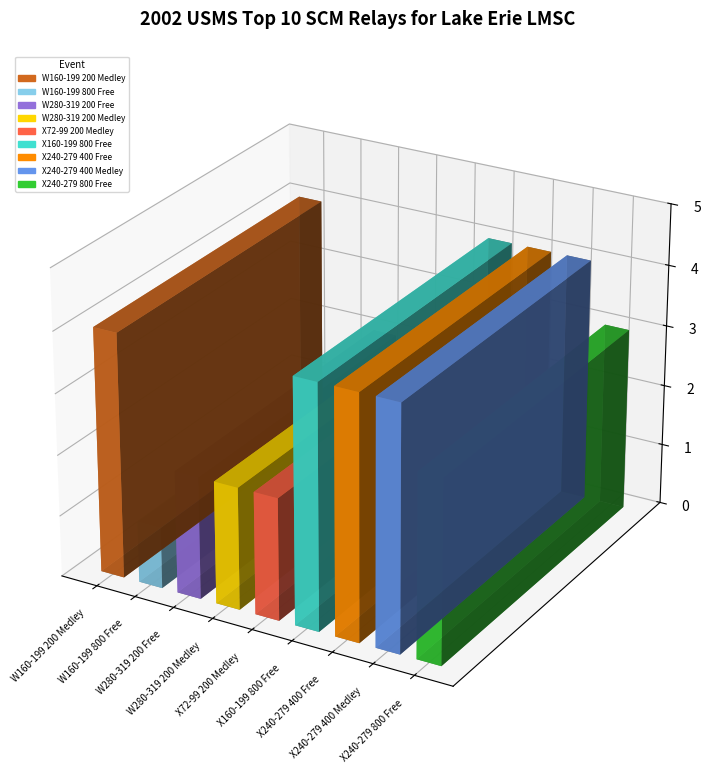

Which has a higher value, X240-279 400 Medley or W160-199 200 Medley?

X240-279 400 Medley